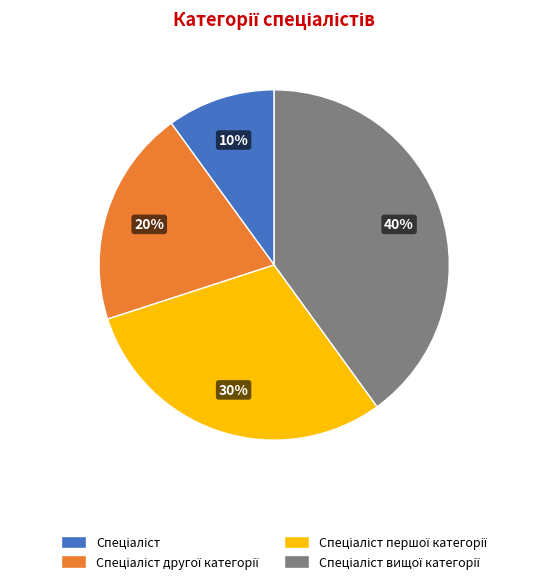

To the nearest percent, what is the average slice percentage?

25%